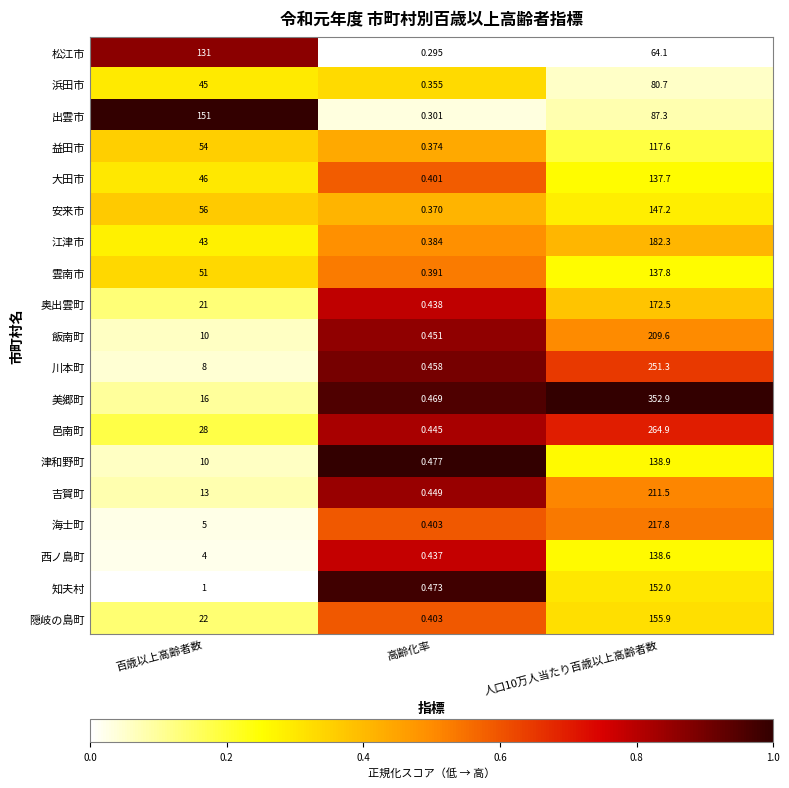

Which category has the lowest value in the 美郷町 series?

高齢化率